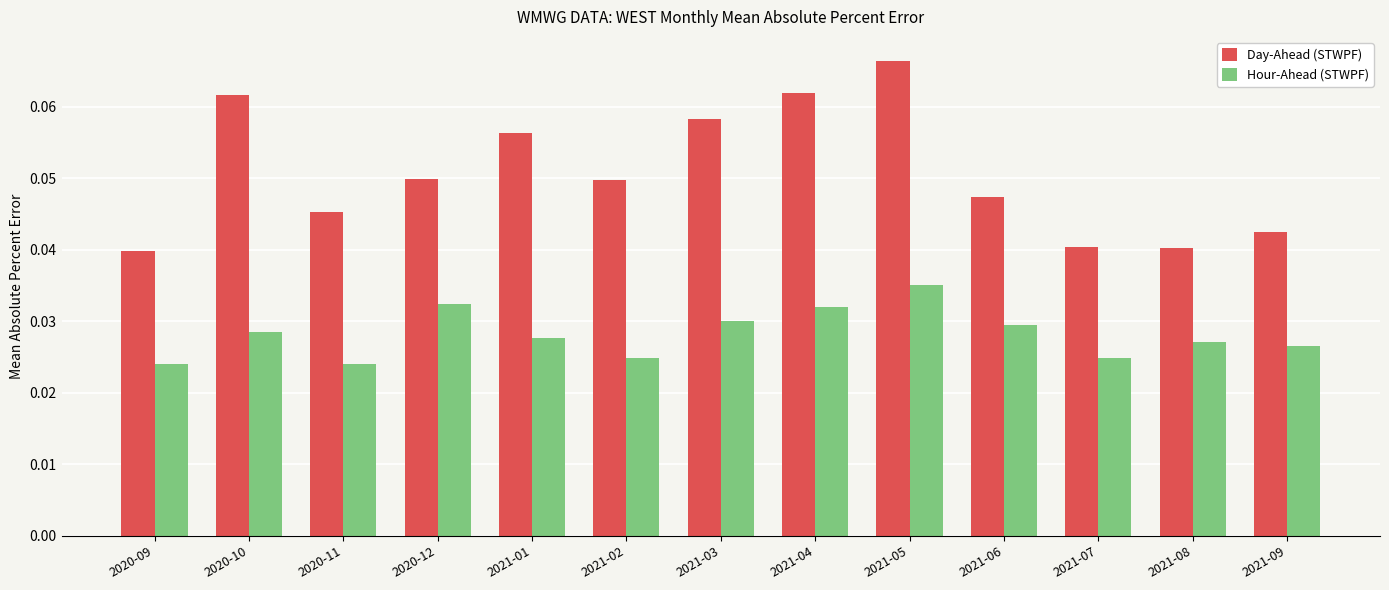

Rank the series at 2021-09 from highest to lowest value.

Day-Ahead (STWPF), Hour-Ahead (STWPF)